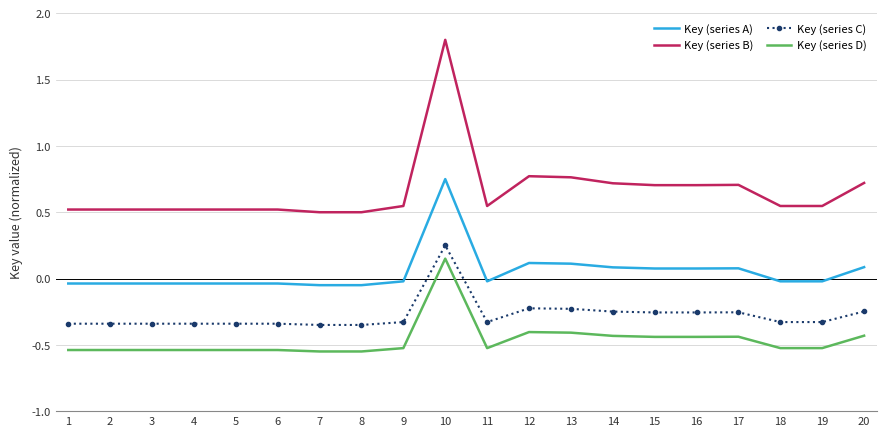

True or false: Key (series A) and Key (series D) cross at least once.

False